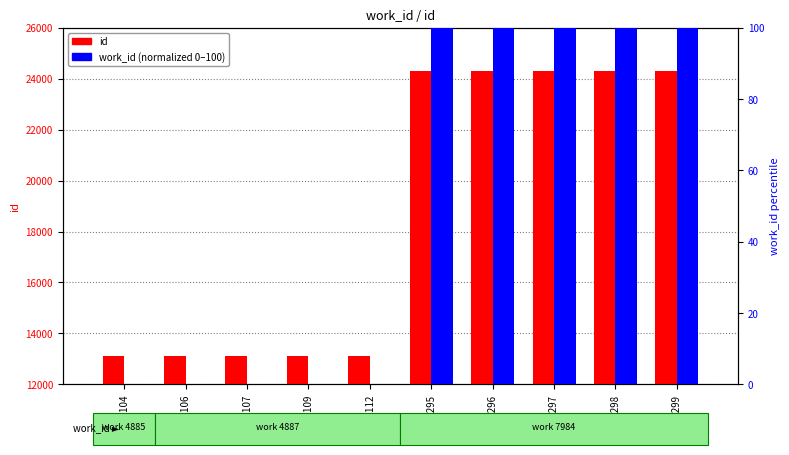

List the series in order of their overall mean, lowest first.

work_id (normalized 0-100), id